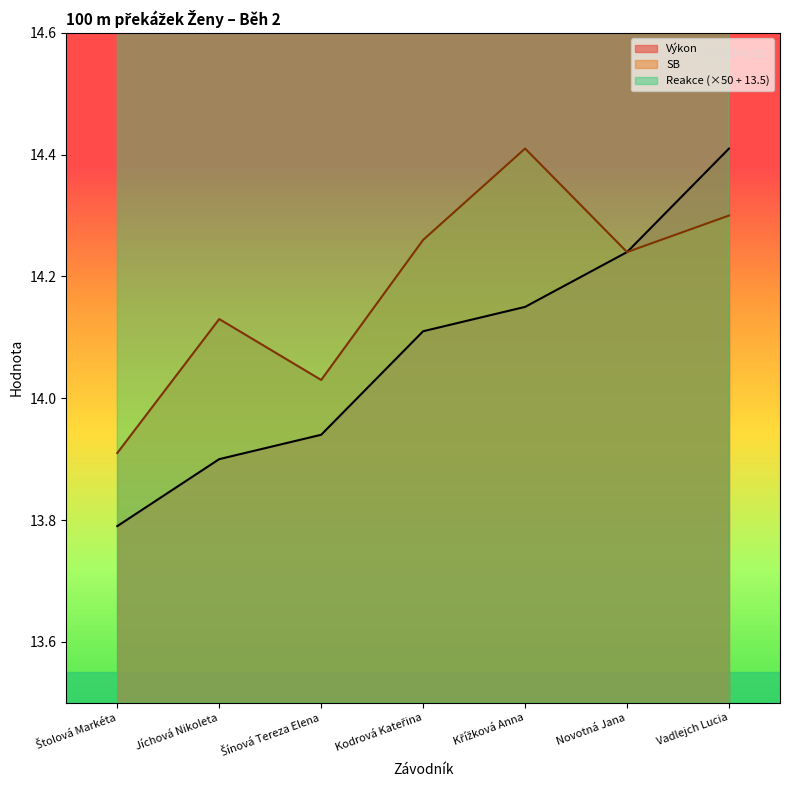

Where does the Výkon series first go above 14?

Kodrová Kateřina